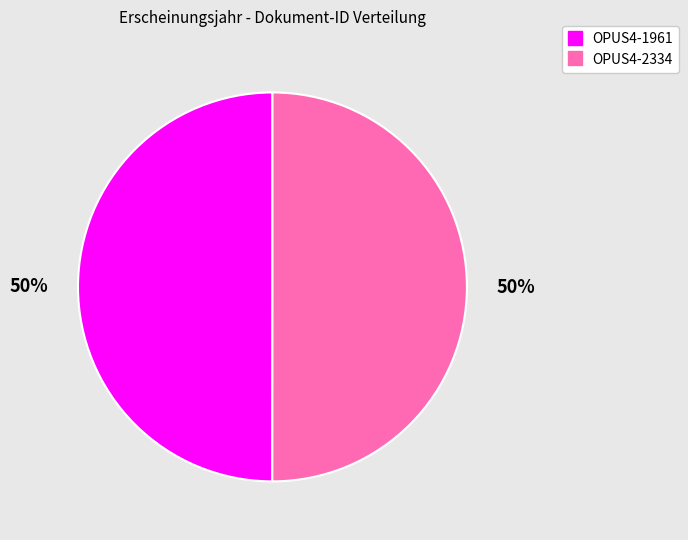

Approximately how many times larger is the value at OPUS4-2334 compared to OPUS4-1961?

1.0